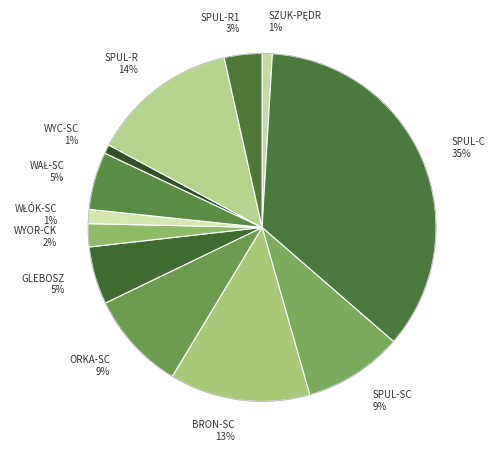

Between WYOR-CK 2% and BRON-SC 13%, which is larger?

BRON-SC 13%